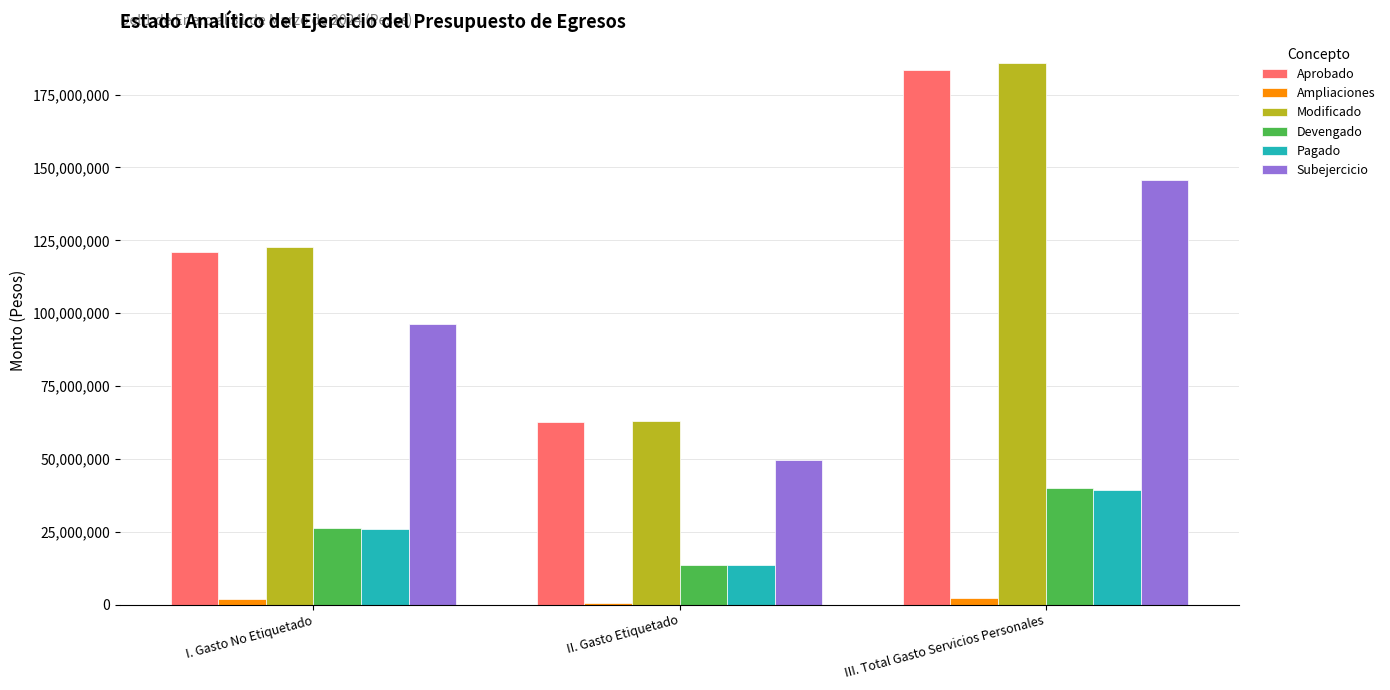

The value of Subejercicio at I. Gasto No Etiquetado is 96325611.4. True or false?

True